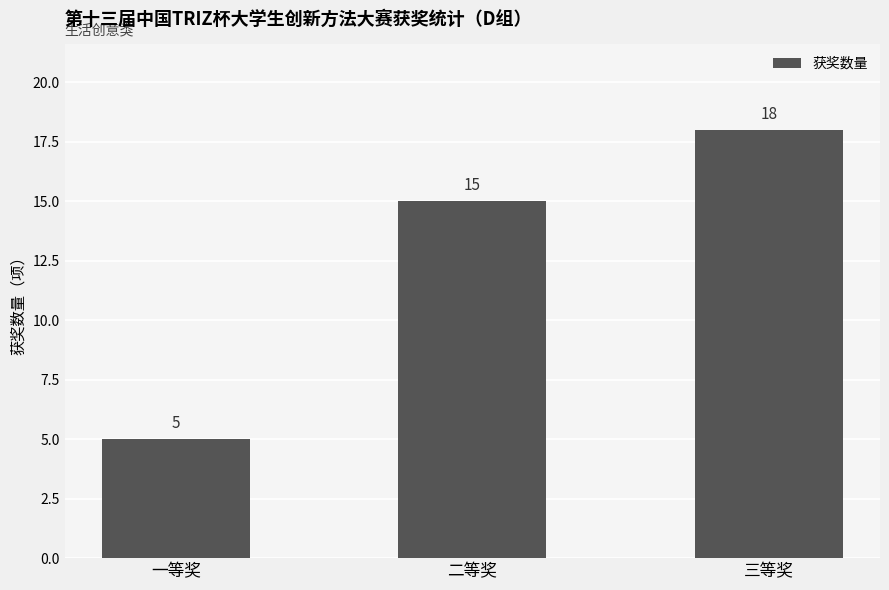

Between 二等奖 and 一等奖, which is larger?

二等奖